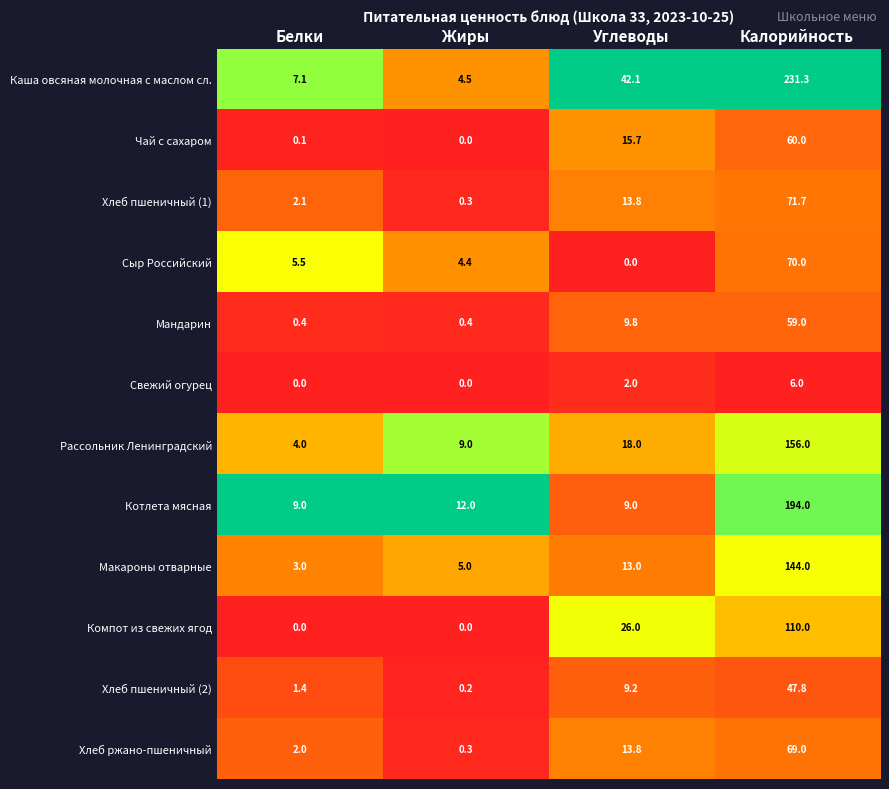

What is the difference between the highest and lowest values at Жиры?

12.0